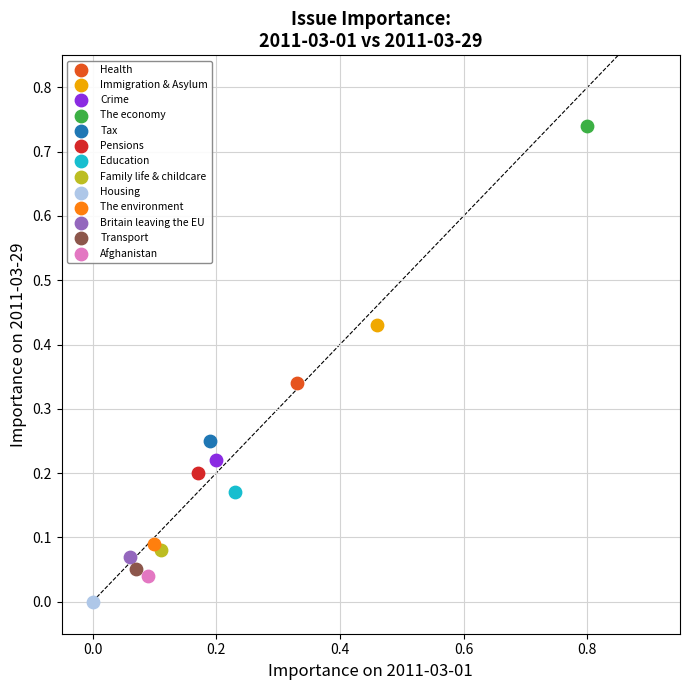

What are all the series names shown in the legend?

Health, Immigration & Asylum, Crime, The economy, Tax, Pensions, Education, Family life & childcare, Housing, The environment, Britain leaving the EU, Transport, Afghanistan